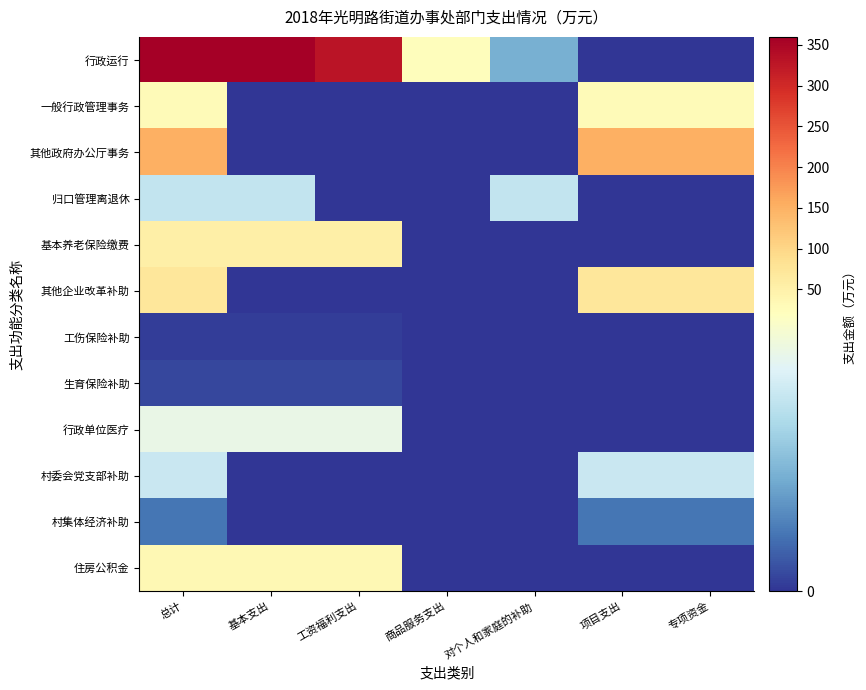

Reading left to right, transcribe all the data shown in this chart.

行政运行: 总计=359.6	基本支出=359.6	工资福利支出=328.6	商品服务支出=22.6	对个人和家庭的补助=8.3	项目支出=0.0	专项资金=0.0
一般行政管理事务: 总计=27.9	基本支出=0.0	工资福利支出=0.0	商品服务支出=0.0	对个人和家庭的补助=0.0	项目支出=27.9	专项资金=27.9
其他政府办公厅事务: 总计=150.0	基本支出=0.0	工资福利支出=0.0	商品服务支出=0.0	对个人和家庭的补助=0.0	项目支出=150.0	专项资金=150.0
归口管理离退休: 总计=13.7	基本支出=13.7	工资福利支出=0.0	商品服务支出=0.0	对个人和家庭的补助=13.7	项目支出=0.0	专项资金=0.0
基本养老保险缴费: 总计=53.4	基本支出=53.4	工资福利支出=53.4	商品服务支出=0.0	对个人和家庭的补助=0.0	项目支出=0.0	专项资金=0.0
其他企业改革补助: 总计=72.6	基本支出=0.0	工资福利支出=0.0	商品服务支出=0.0	对个人和家庭的补助=0.0	项目支出=72.6	专项资金=72.6
工伤保险补助: 总计=0.6	基本支出=0.6	工资福利支出=0.6	商品服务支出=0.0	对个人和家庭的补助=0.0	项目支出=0.0	专项资金=0.0
生育保险补助: 总计=1.1	基本支出=1.1	工资福利支出=1.1	商品服务支出=0.0	对个人和家庭的补助=0.0	项目支出=0.0	专项资金=0.0
行政单位医疗: 总计=17.1	基本支出=17.1	工资福利支出=17.1	商品服务支出=0.0	对个人和家庭的补助=0.0	项目支出=0.0	专项资金=0.0
村委会党支部补助: 总计=14.2	基本支出=0.0	工资福利支出=0.0	商品服务支出=0.0	对个人和家庭的补助=0.0	项目支出=14.2	专项资金=14.2
村集体经济补助: 总计=4.1	基本支出=0.0	工资福利支出=0.0	商品服务支出=0.0	对个人和家庭的补助=0.0	项目支出=4.1	专项资金=4.1
住房公积金: 总计=33.2	基本支出=33.2	工资福利支出=33.2	商品服务支出=0.0	对个人和家庭的补助=0.0	项目支出=0.0	专项资金=0.0